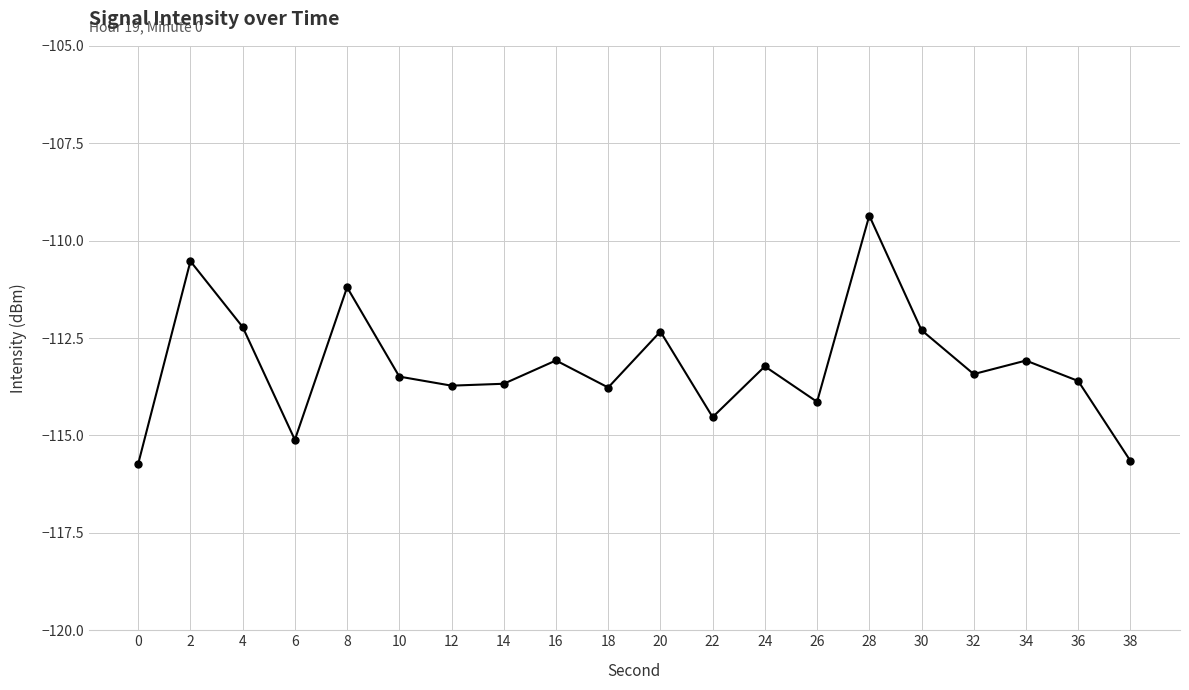

What is the difference between the maximum and minimum values?

6.4